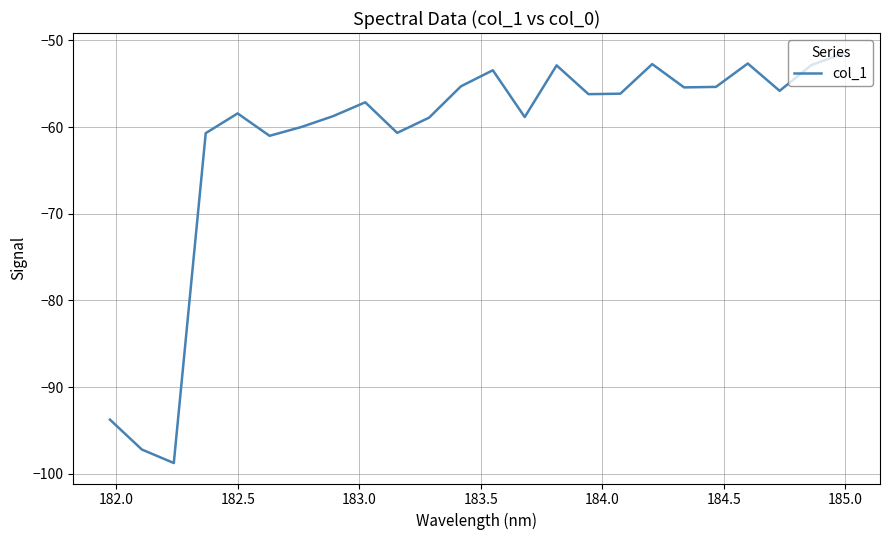

What is the difference between the maximum and minimum values?

47.2